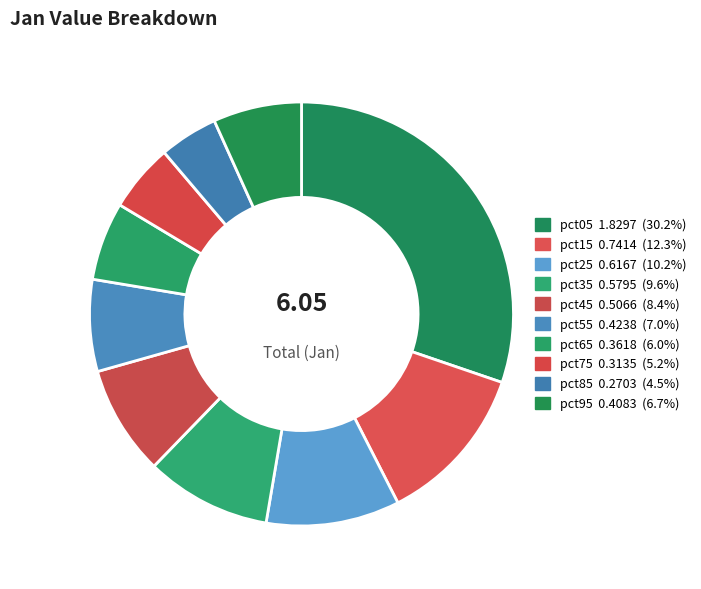

How many slices are in this pie chart?

10